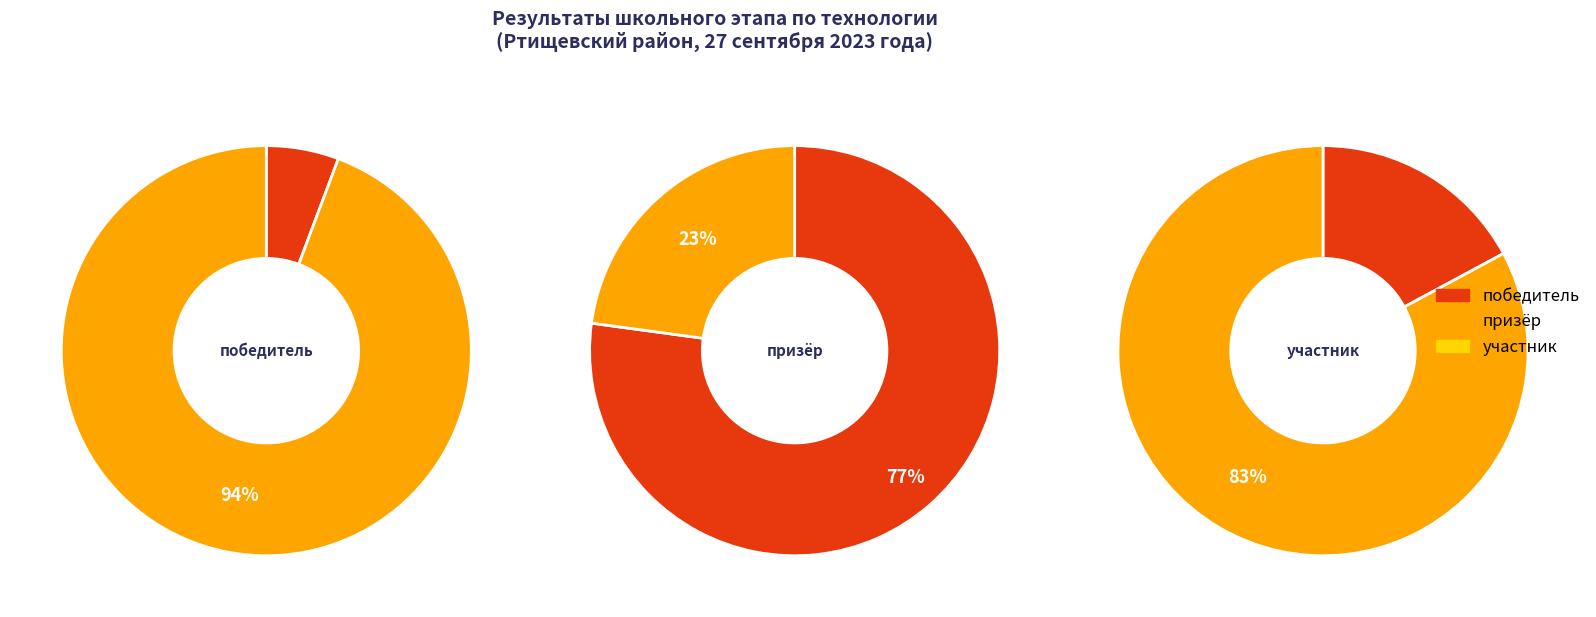

To the nearest percent, what is the difference between the largest and smallest slice percentages?

71%